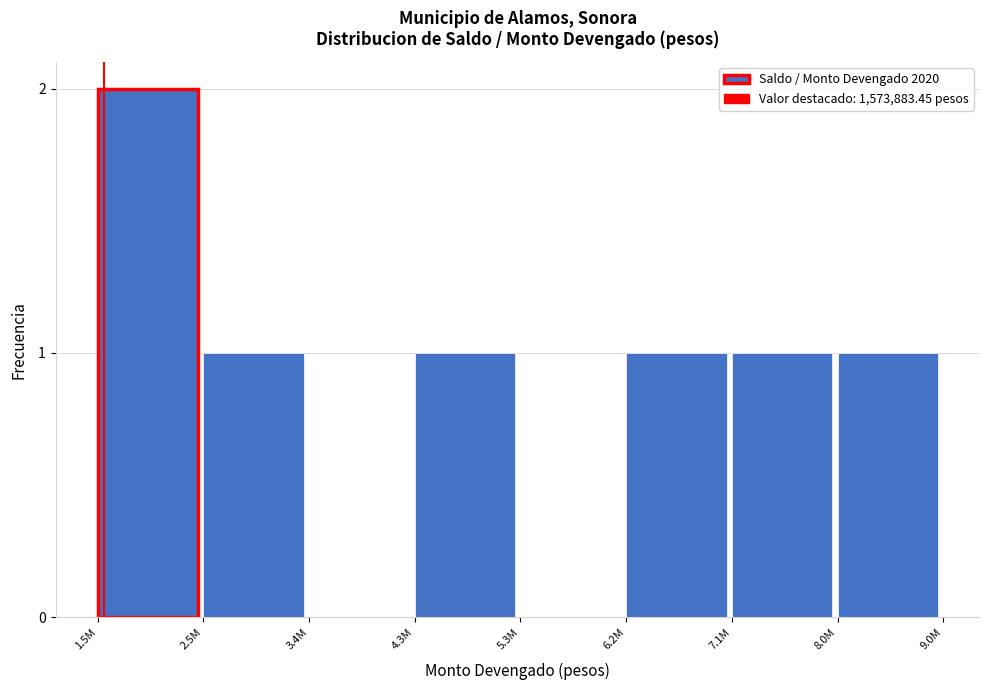

Reading left to right, what are all the values shown in this chart?

1.5M=2	2.5M=1	3.4M=0	4.3M=1	5.3M=0	6.2M=1	7.1M=1	8.0M=1